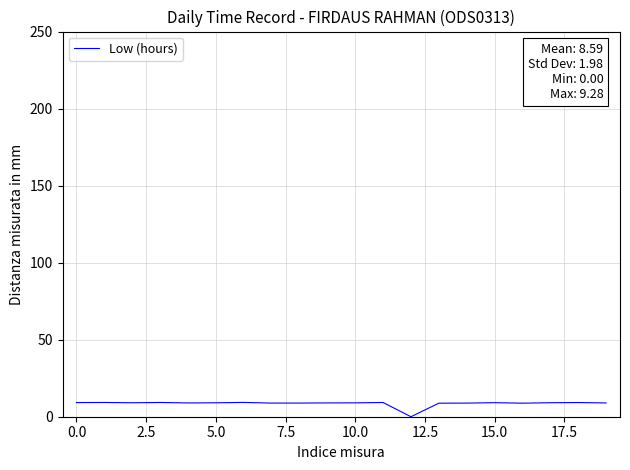

What is the greatest value displayed?

9.3